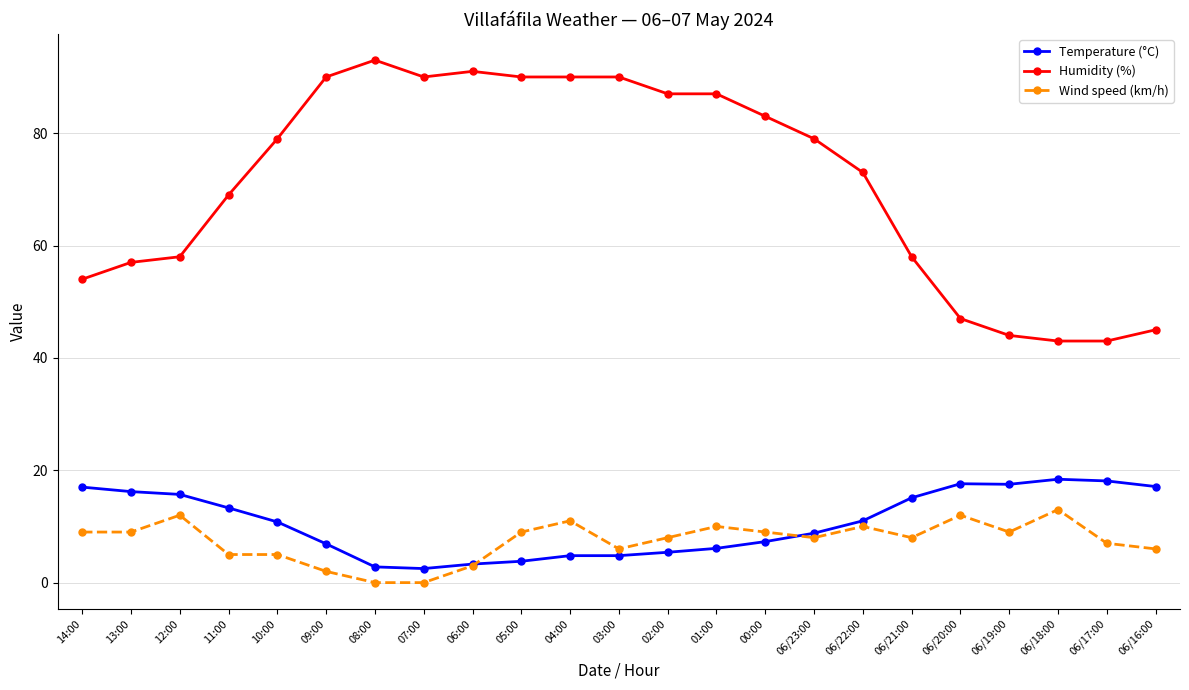

What is the spread (max minus min) of values at 06/16:00?

39.0